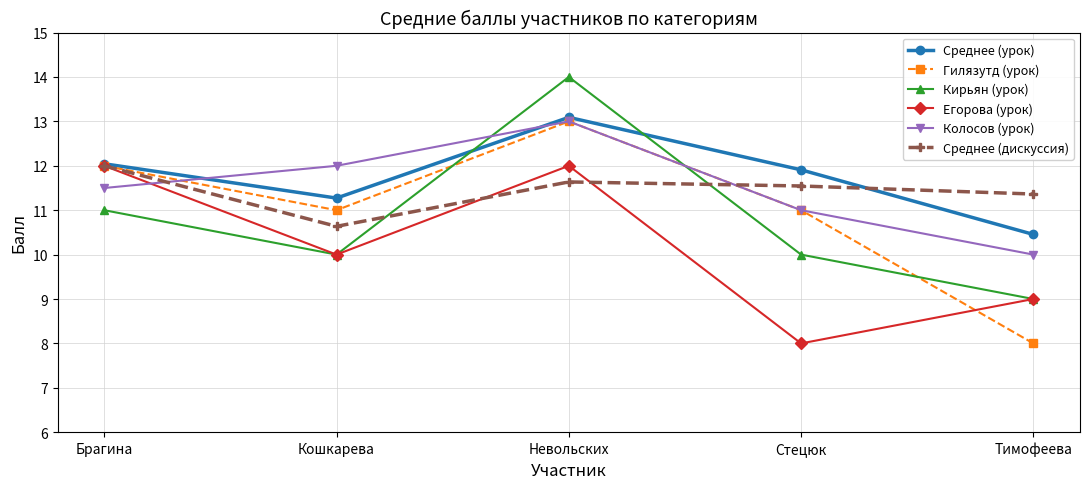

Which category has the highest value in the Кирьян (урок) series?

Невольских